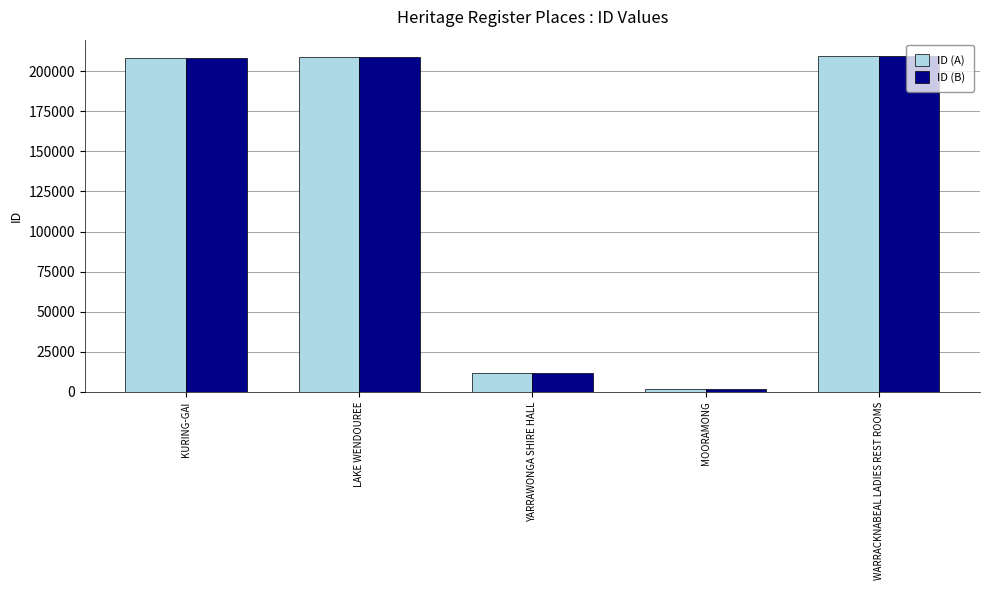

What are all the series names shown in the legend?

ID (A), ID (B)